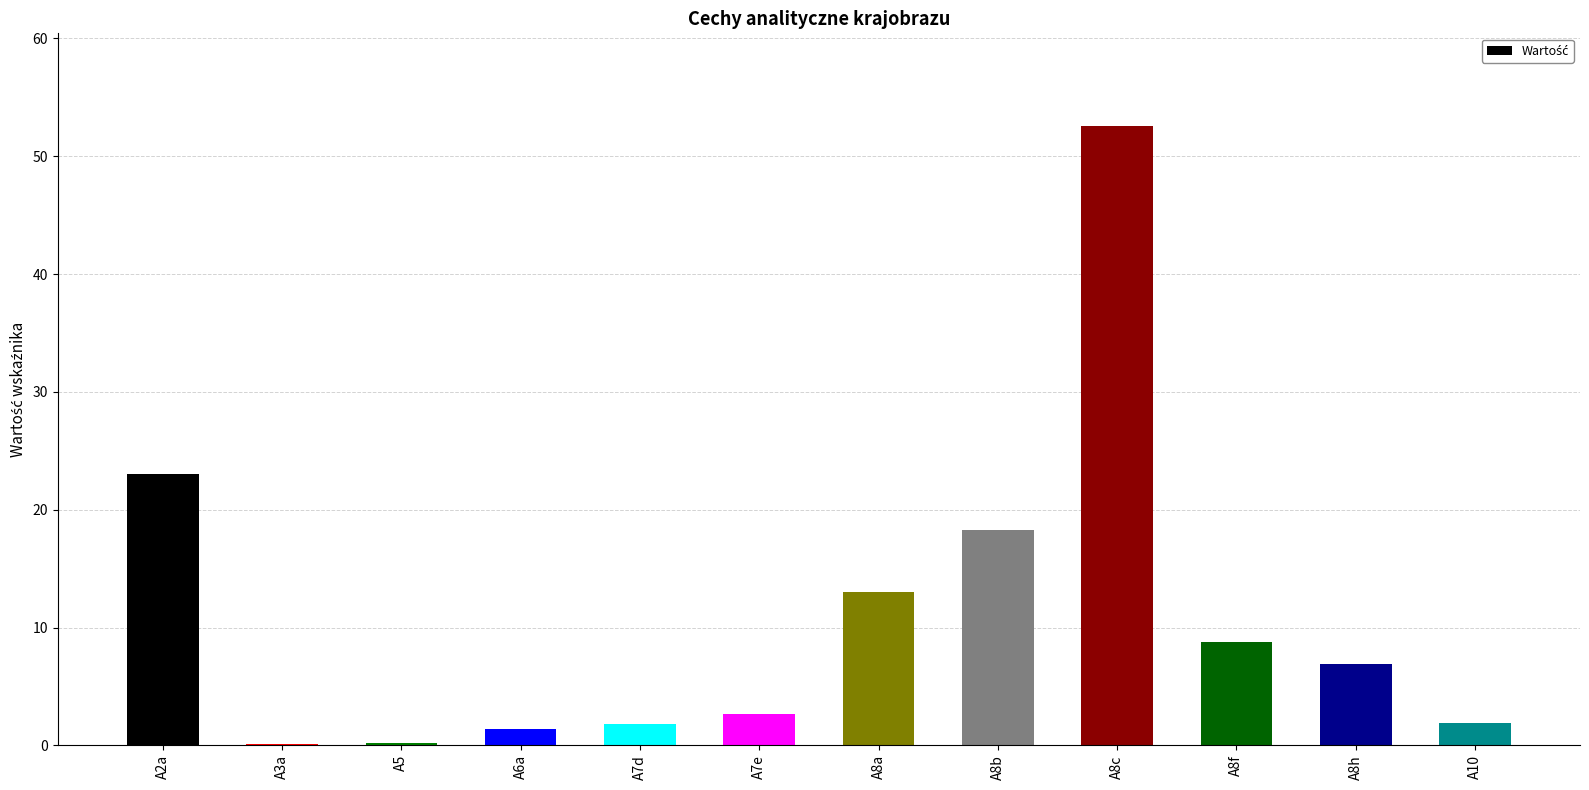

At which category does the chart reach its peak across all series?

A8c